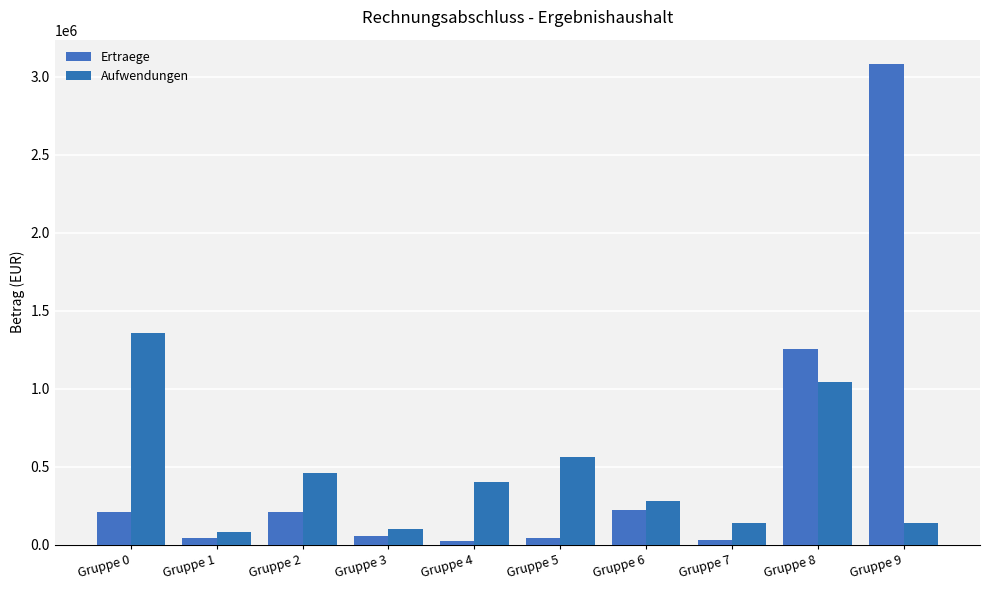

What is the maximum value for Aufwendungen?

1355981.9